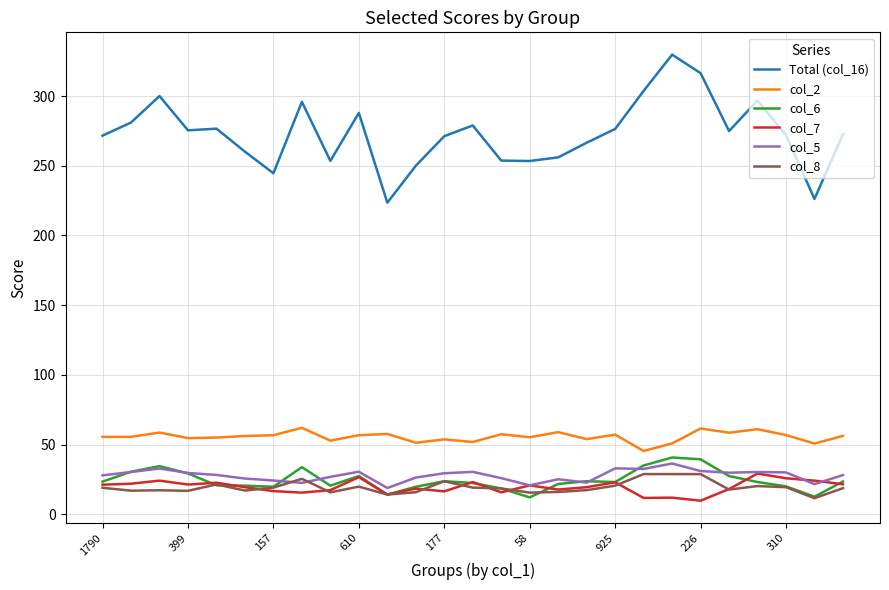

True or false: col_8 and col_2 intersect in this chart.

False